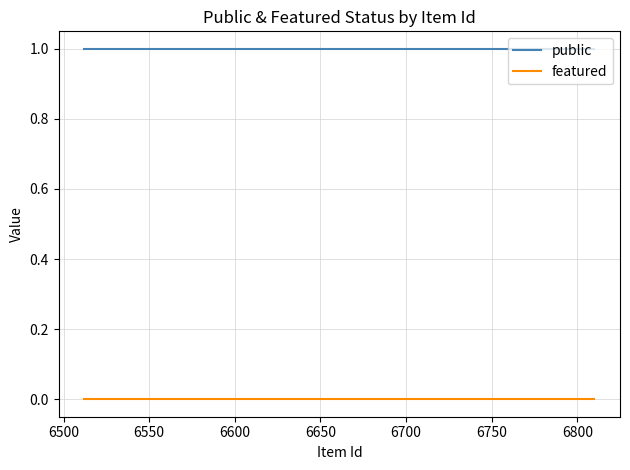

Rank the series by their average value, from highest to lowest.

public, featured